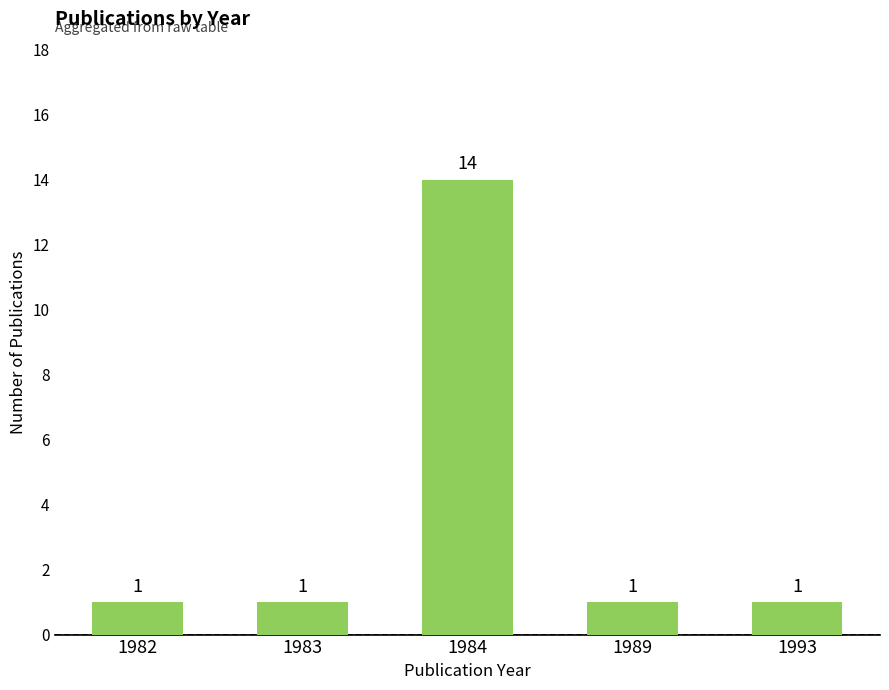

How many bars are there in total?

5